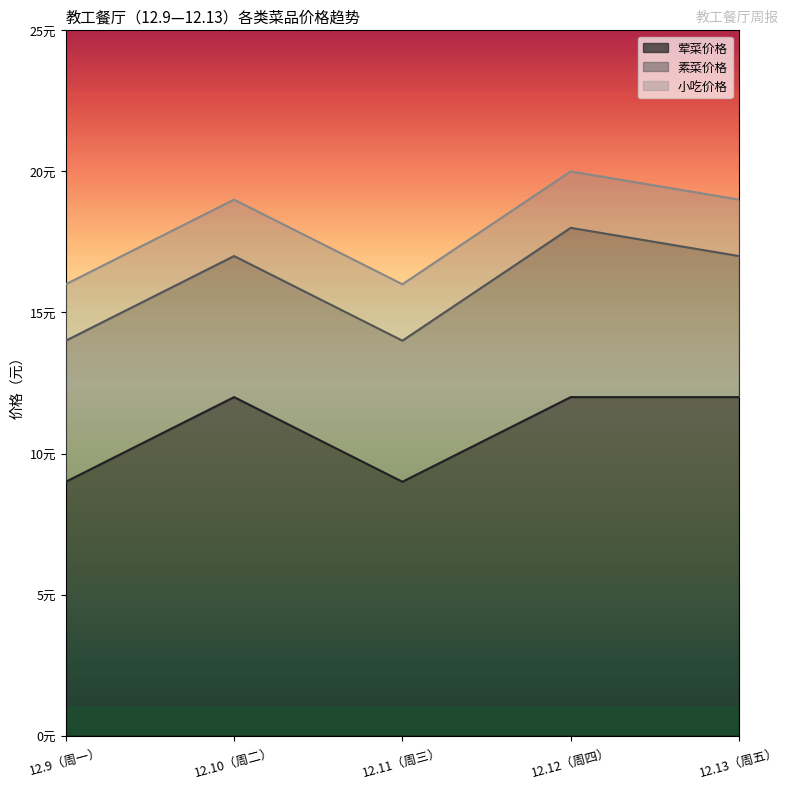

Is it true that 小吃价格 equals 1 at 12.13（周五）?

False